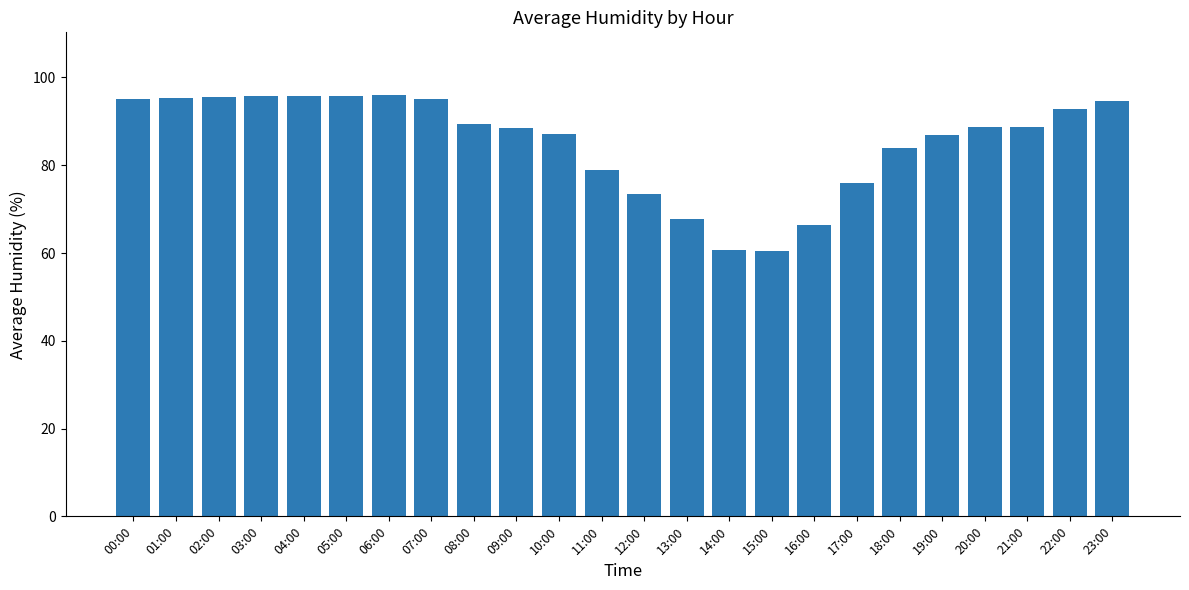

Where is the data nearest to the value 78?

11:00